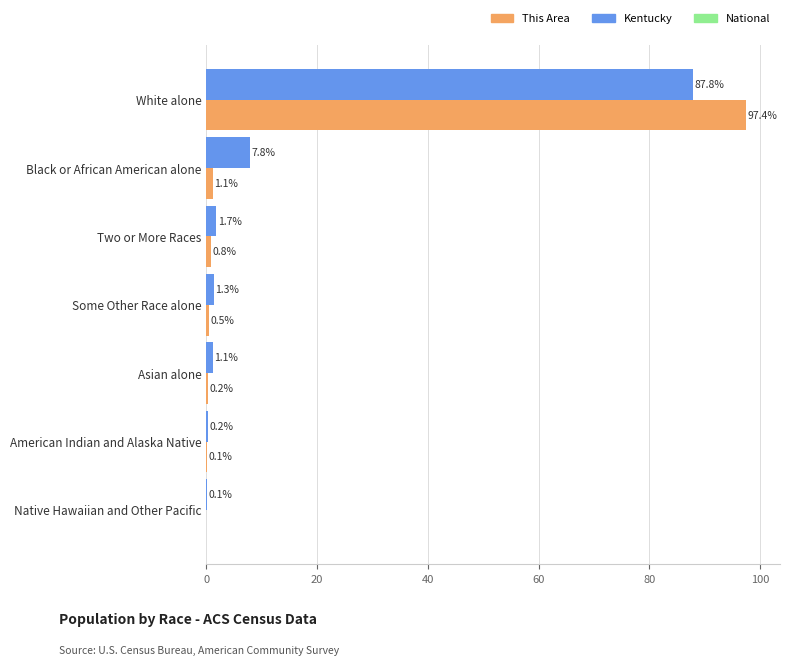

What is the maximum value for This Area?

97.4